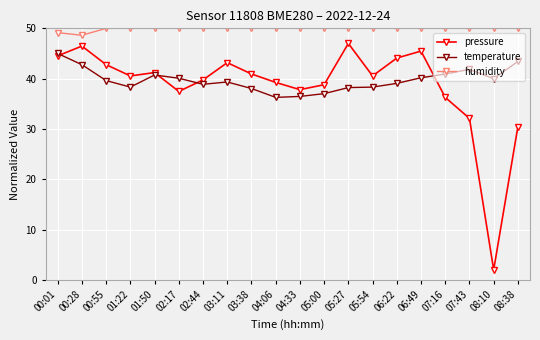

What is the label of the 19th point from the right?

00:28